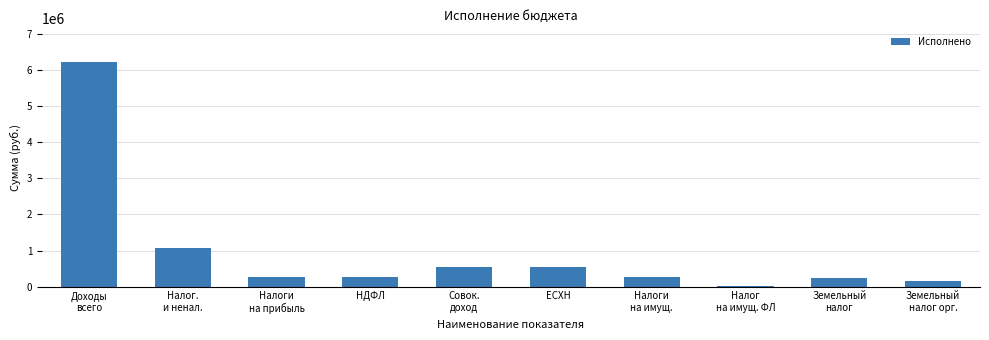

What value does the data have at ЕСХН?

533076.4